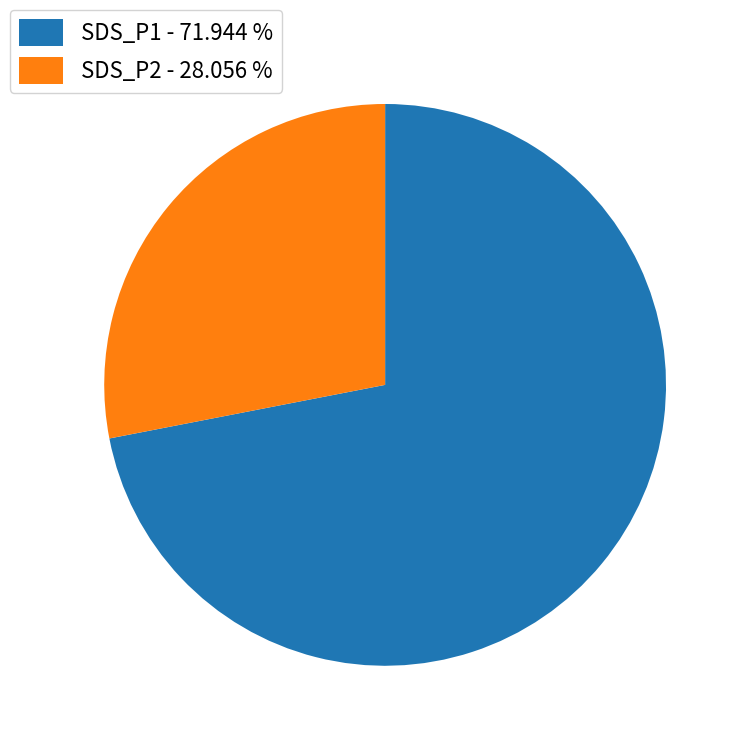

Is there any slice that represents more than half of the pie?

Yes